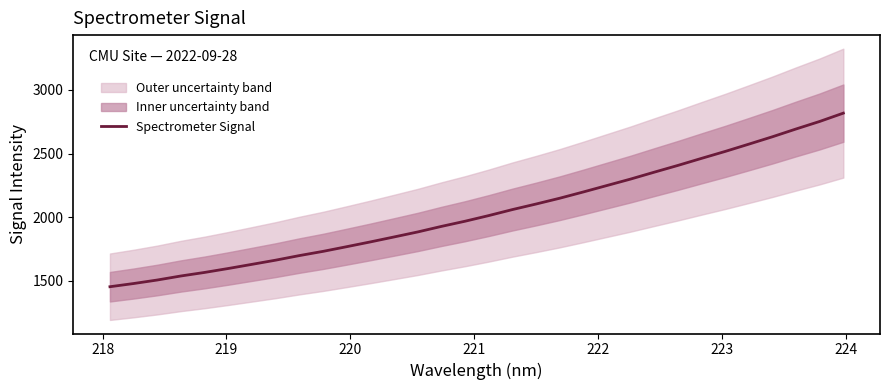

Is this an area chart (filled region under the line)?

No